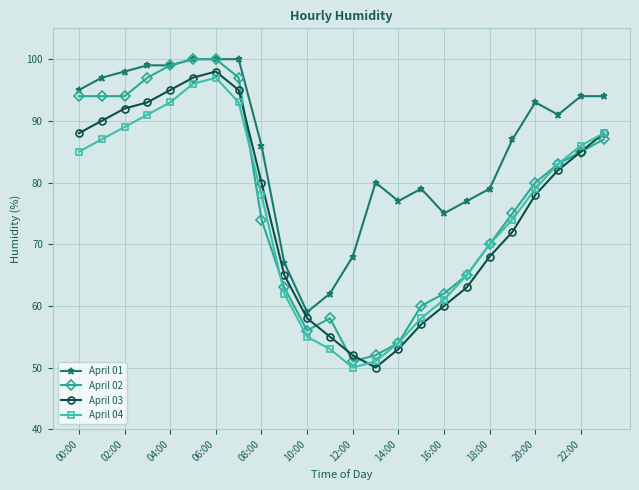

What is the minimum value shown in the chart?

50